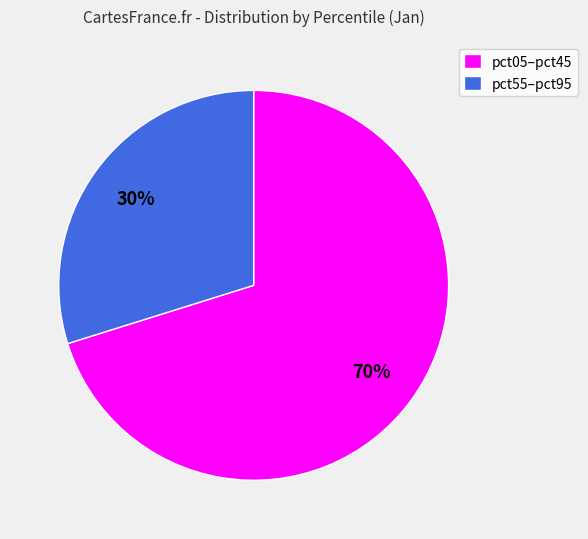

To the nearest percent, what is the difference between the largest and smallest slice percentages?

40%